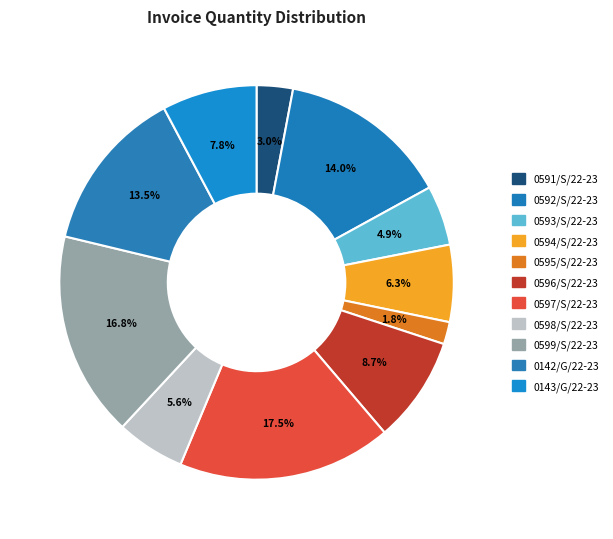

Does 0593/S/22-23 represent more than half of the total?

No